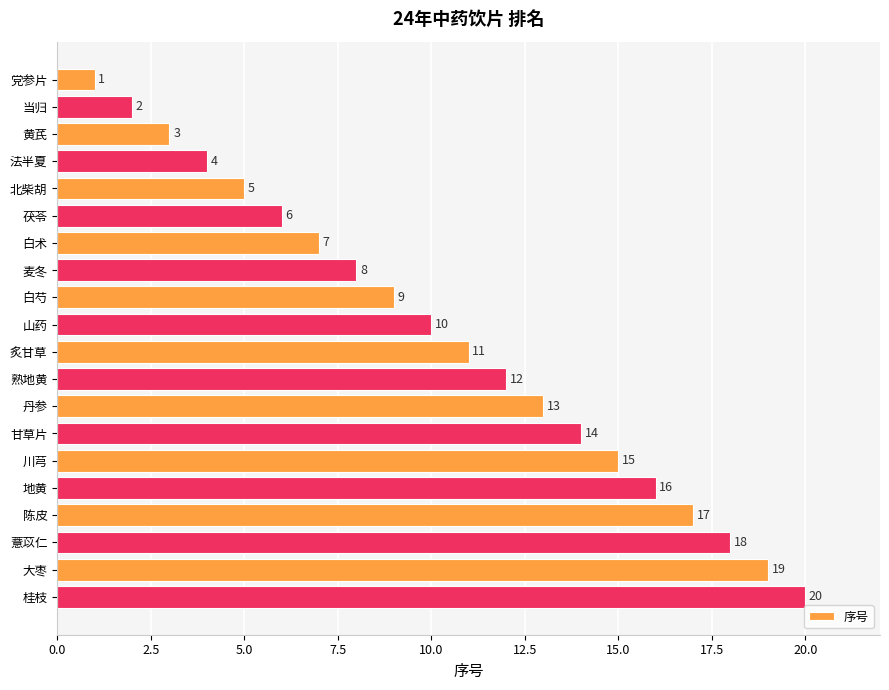

What is the difference between the second highest and minimum values?

18